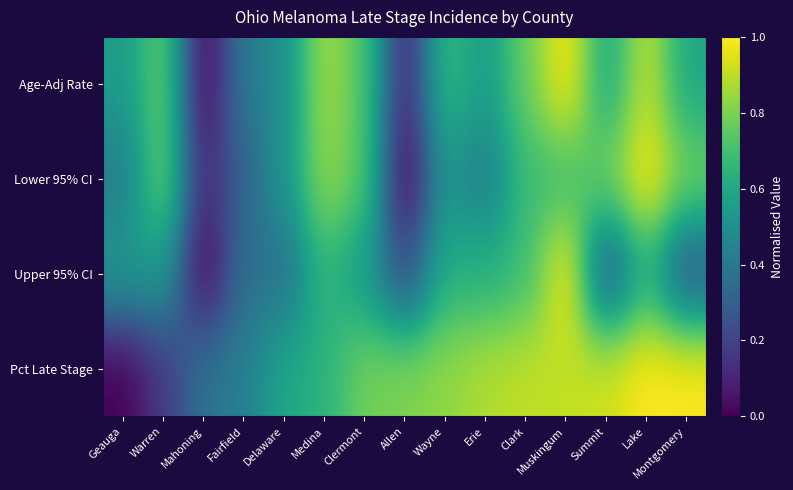

List the series in order of their peak value, lowest first.

Age-Adj Rate, Lower 95% CI, Upper 95% CI, Pct Late Stage